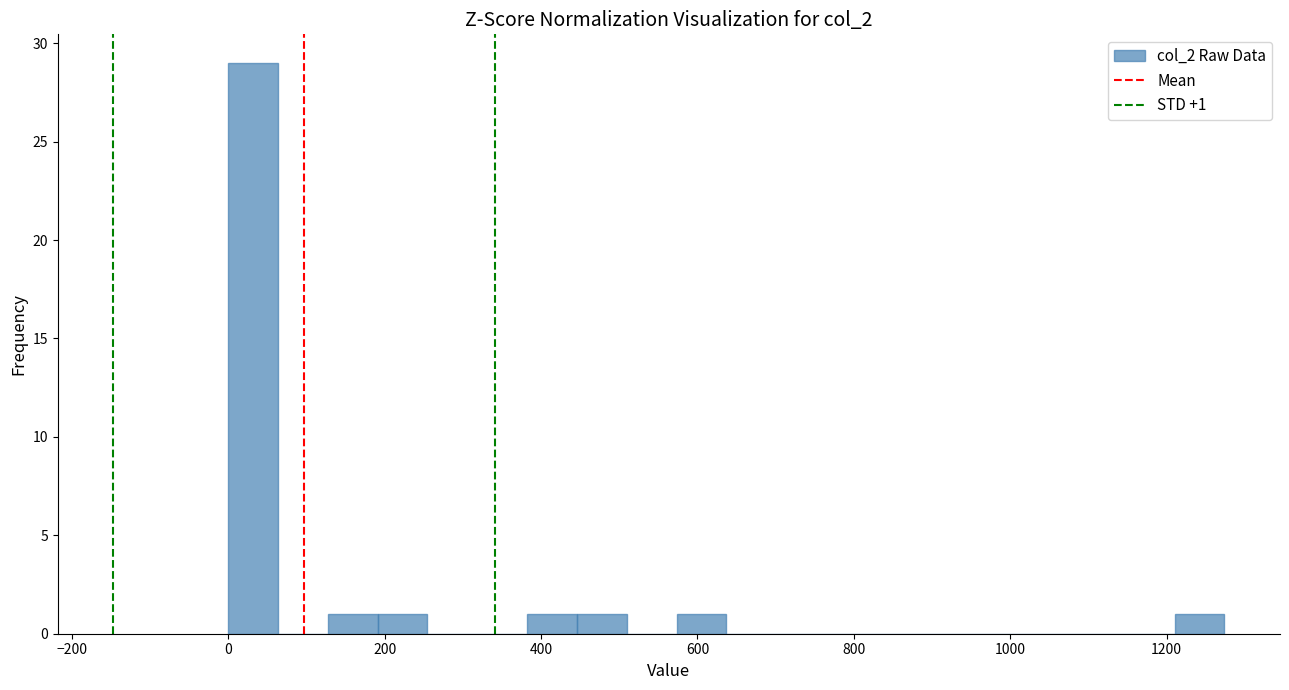

Around what value on the x-axis is the tallest bar? Give the approximate position of its centre, as read against the axis.

40